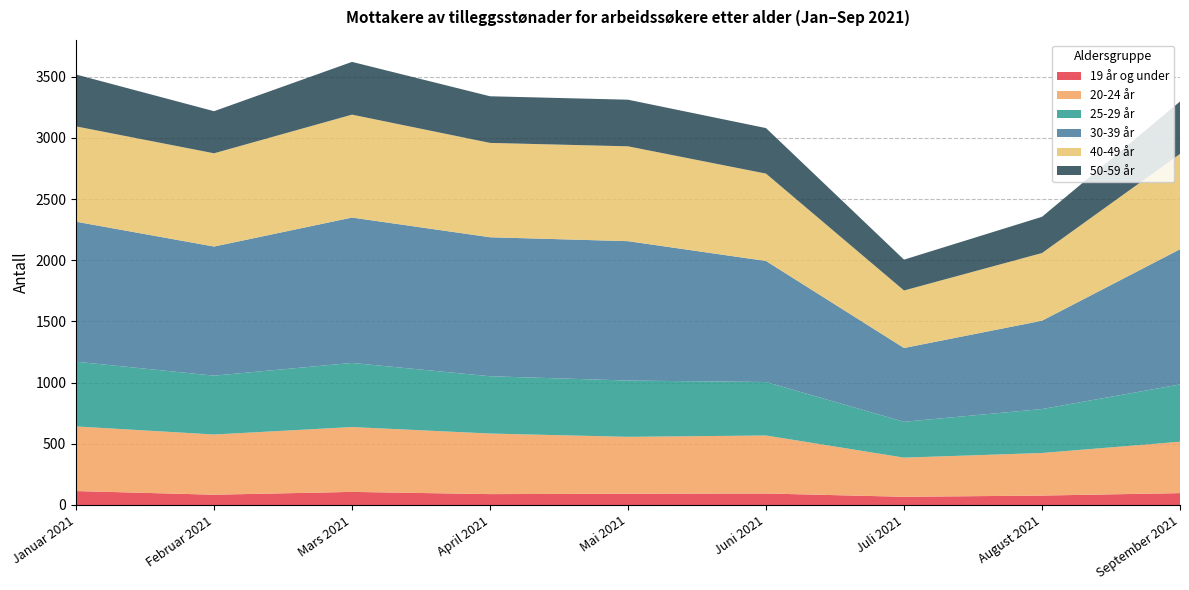

What is the highest value of the 19 år og under series?

114